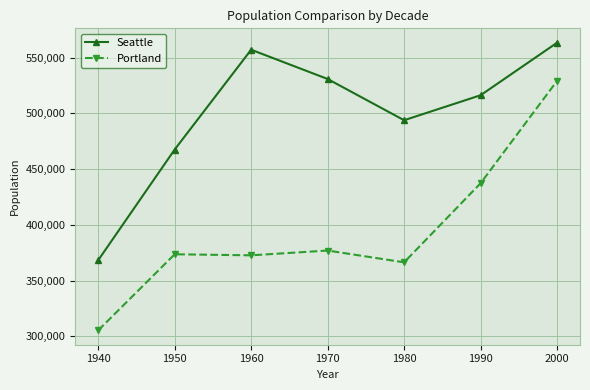

Which series changed the most between 1970 and 1990?

Portland